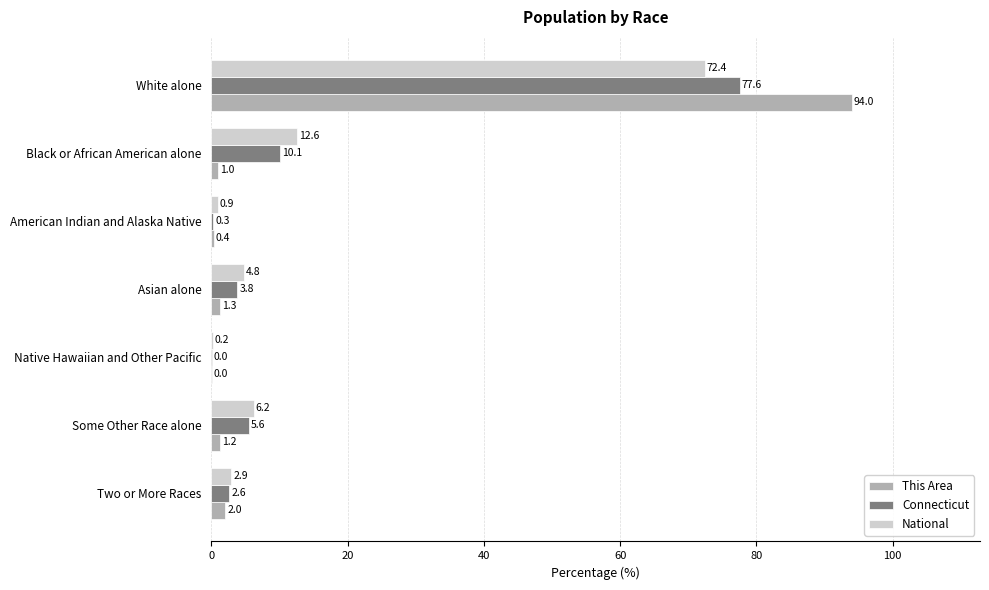

Between Asian alone and Native Hawaiian and Other Pacific, which series saw the biggest shift?

National